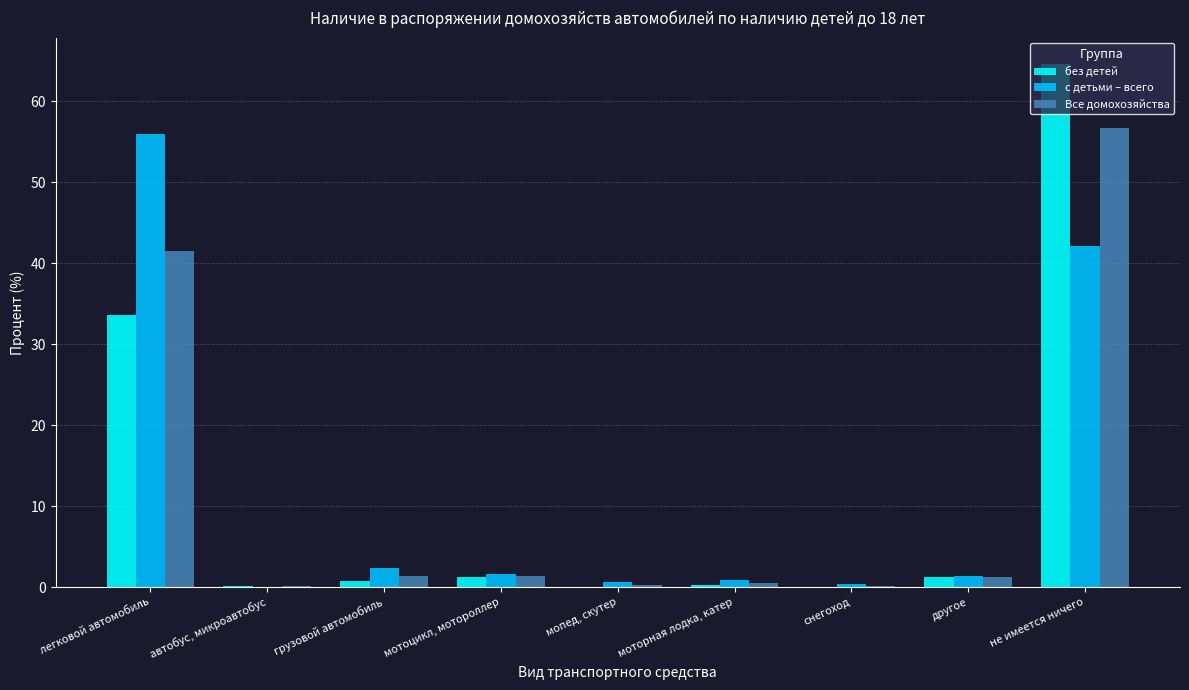

What is the approximate value of с детьми – всего at другое?

1.4